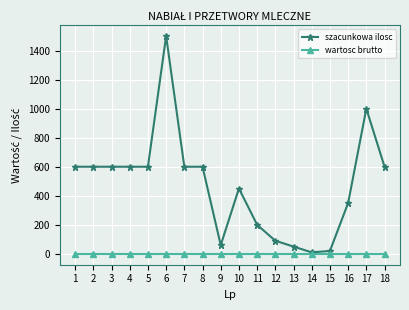

Between 4 and 6, which series saw the biggest shift?

szacunkowa ilosc